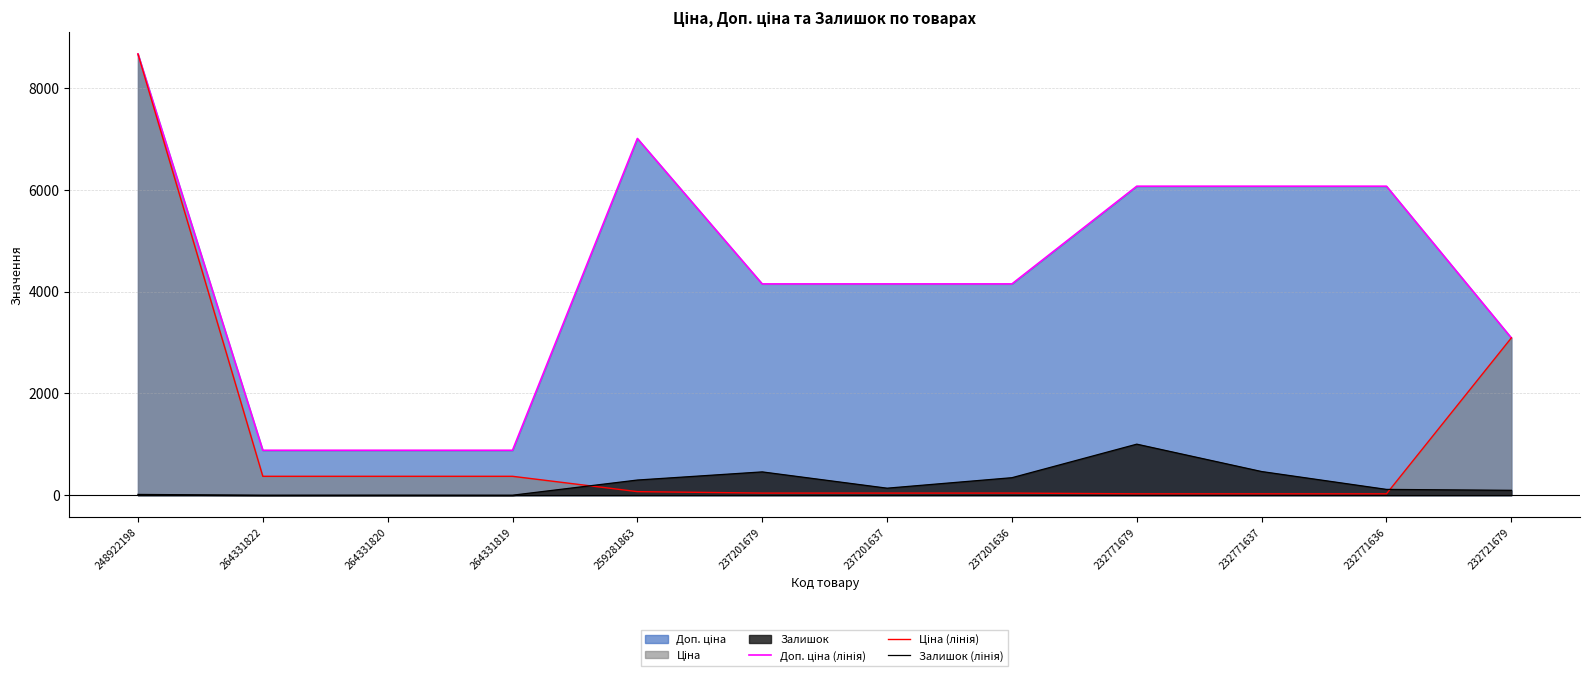

How many lines are shown in the chart?

3